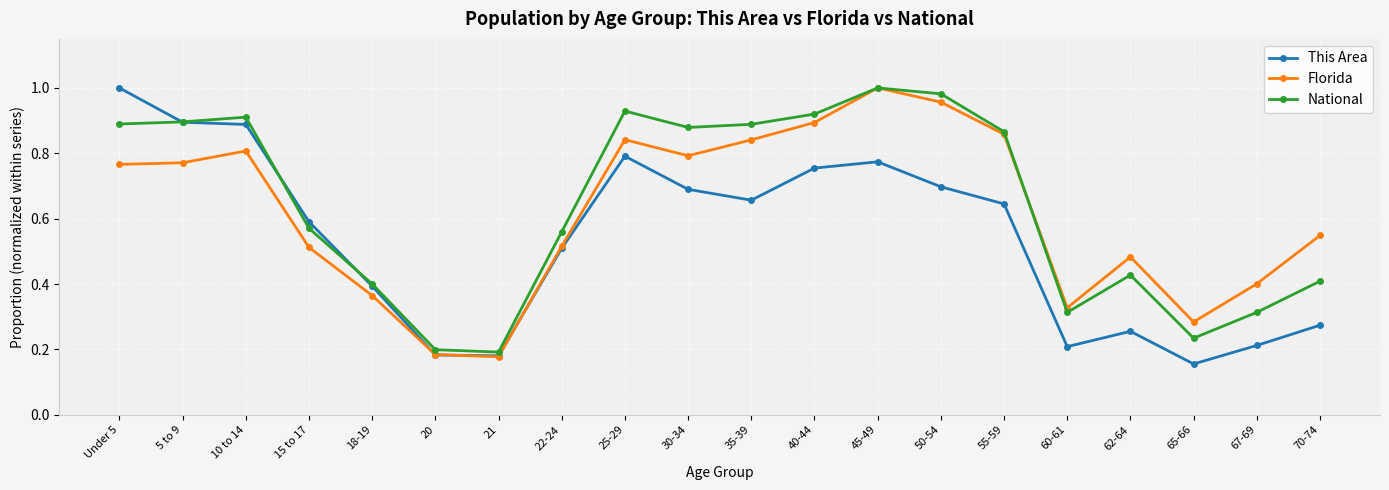

Rank the series at 70-74 from lowest to highest value.

This Area, National, Florida